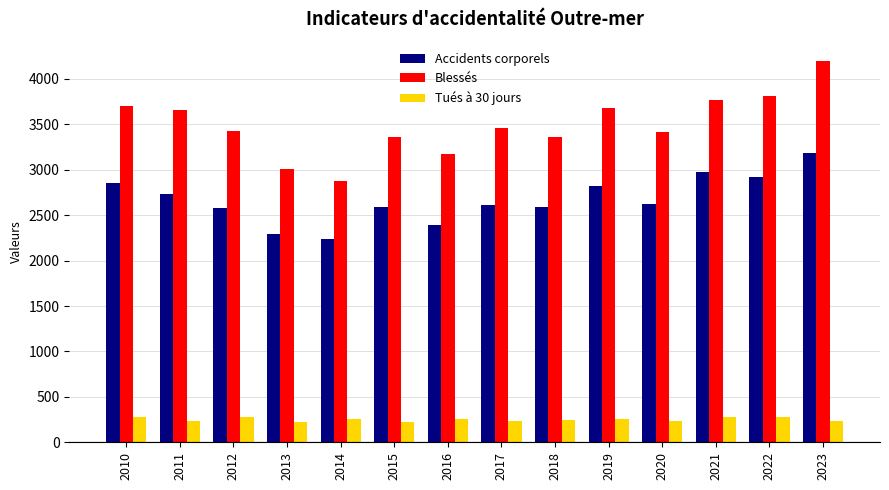

What is the highest value of the Tués à 30 jours series?

283